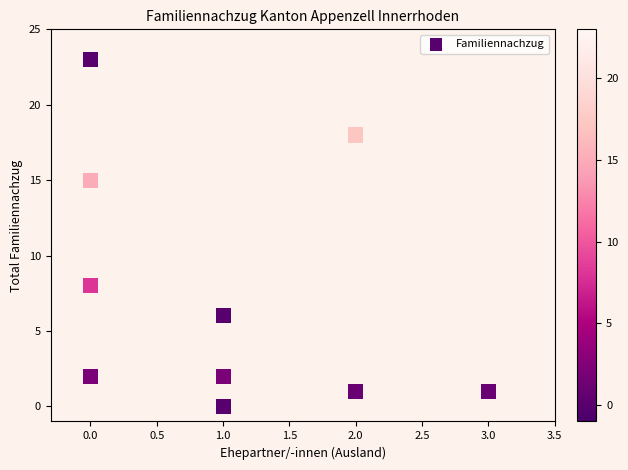

What Y value in the scatter plot is closest to 11?

8